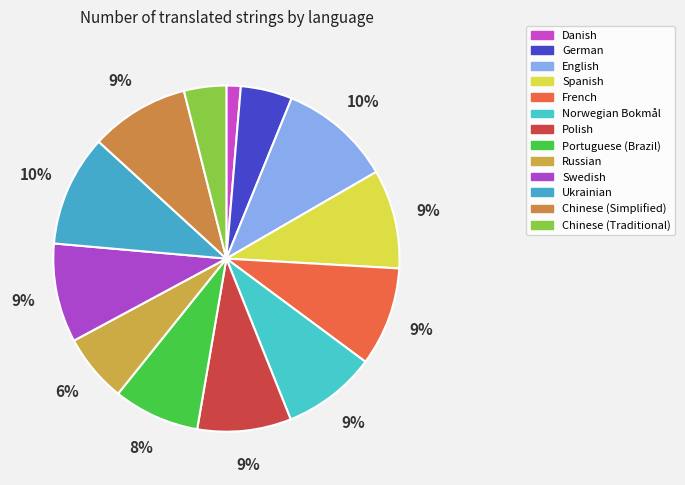

To the nearest percent, what percentage of the pie is German?

5%